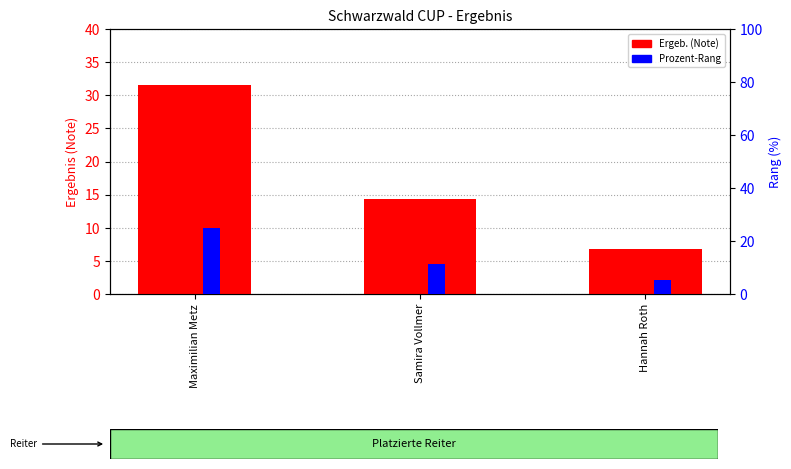

What is the average value of the Prozent-Rang series?

13.9